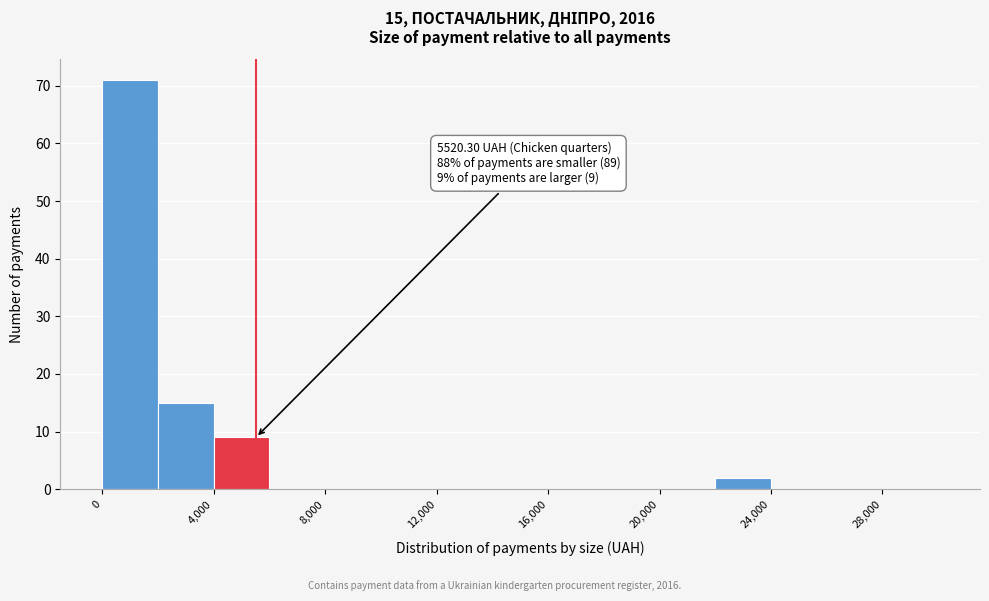

Which range on the x-axis has the tallest bar?

0 to 2000